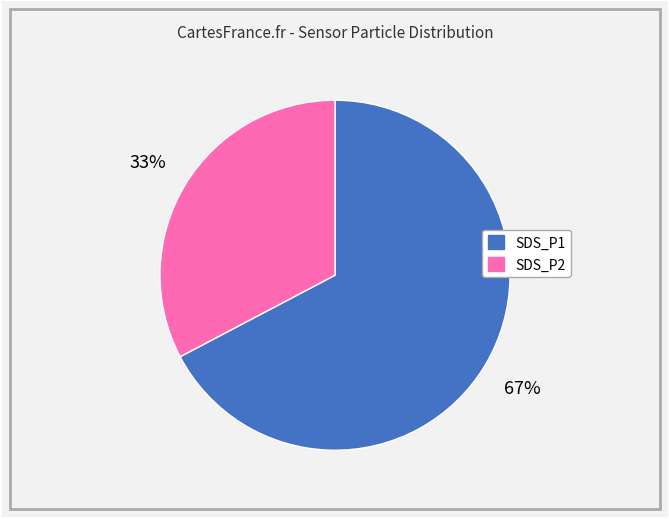

To the nearest percent, what percentage of the pie is SDS_P2?

33%